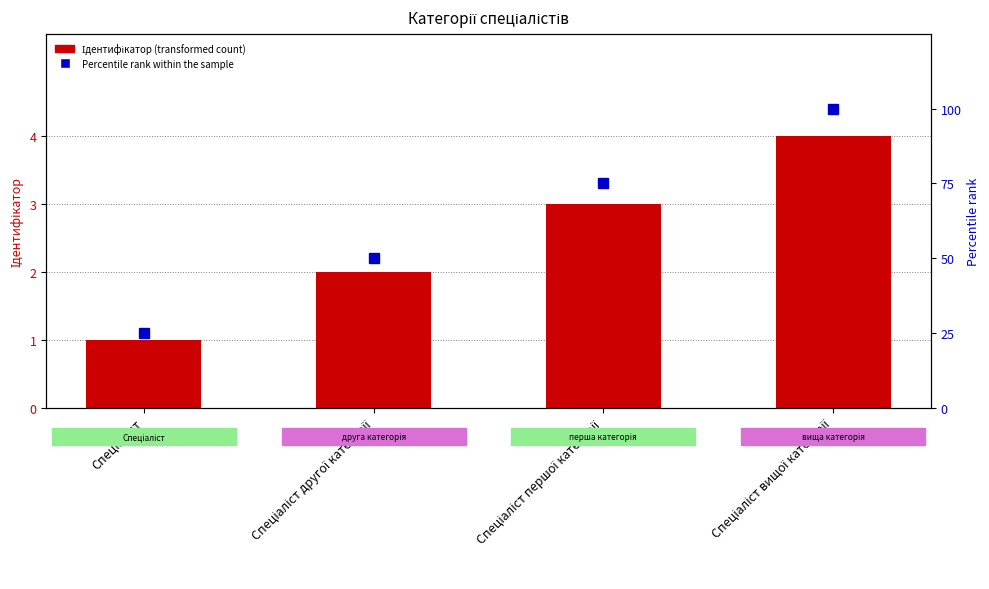

Rank the series by their maximum value, from highest to lowest.

Percentile rank, Ідентифікатор